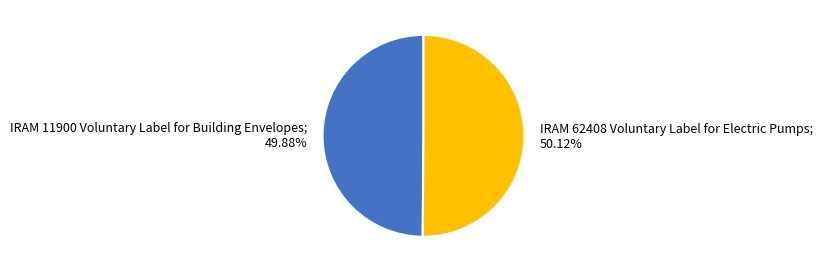

Is there a majority slice in this chart?

Yes